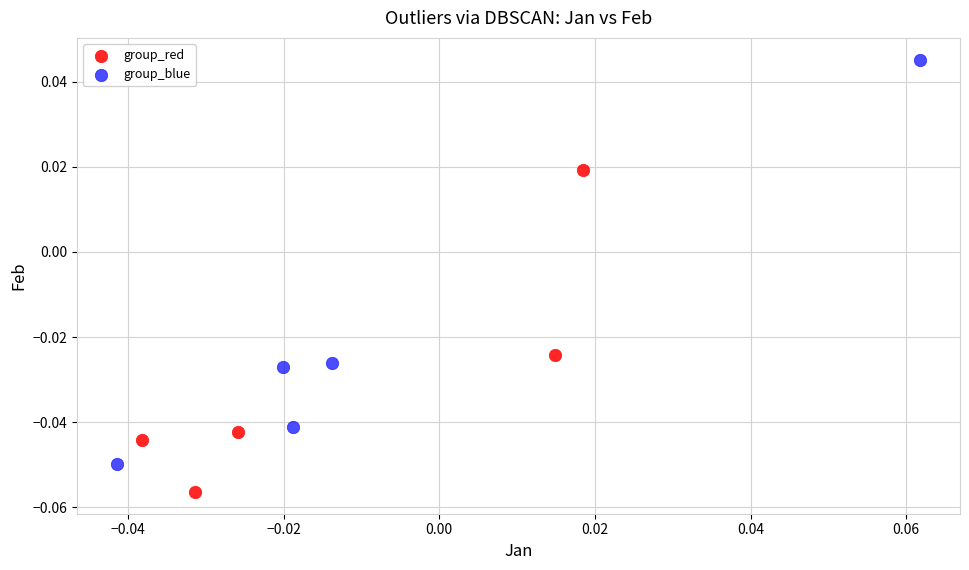

Which series reaches the maximum Y coordinate?

group_blue